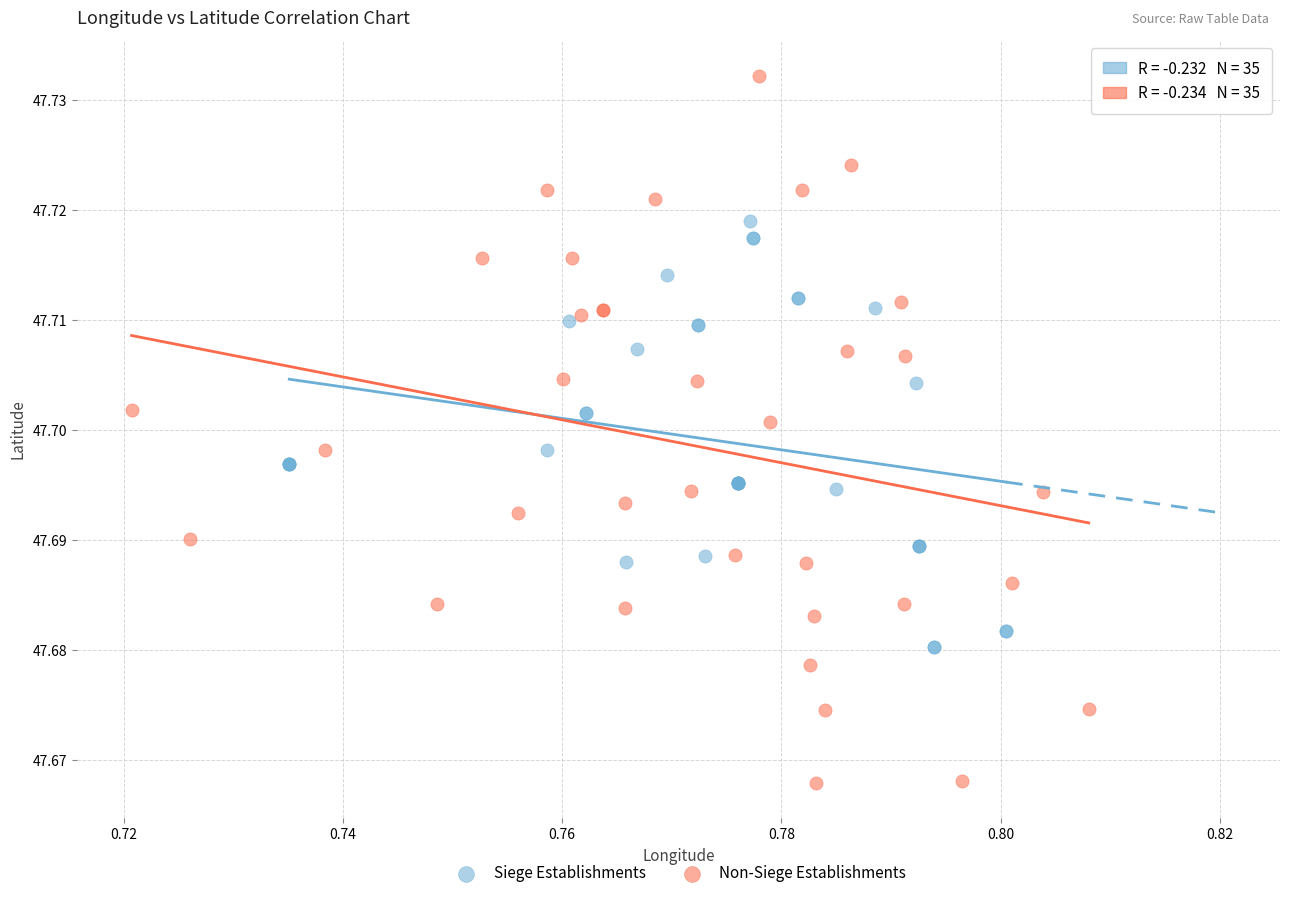

Which series reaches the maximum Y coordinate?

Non-Siege Establishments